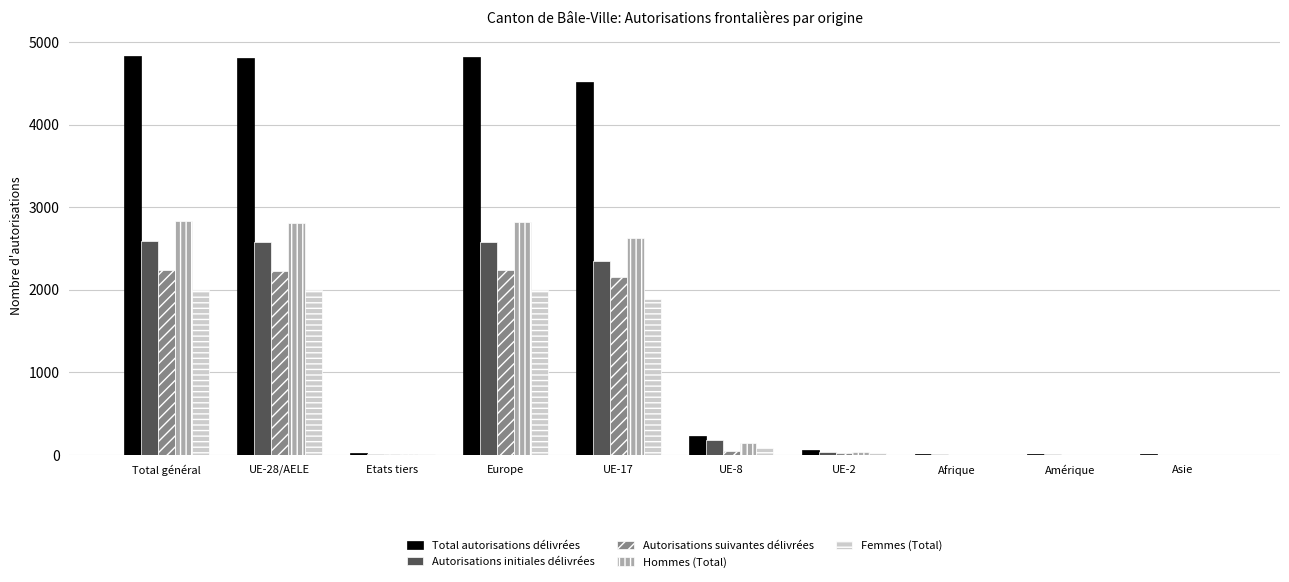

Which series has the largest total across all categories?

Total autorisations délivrées